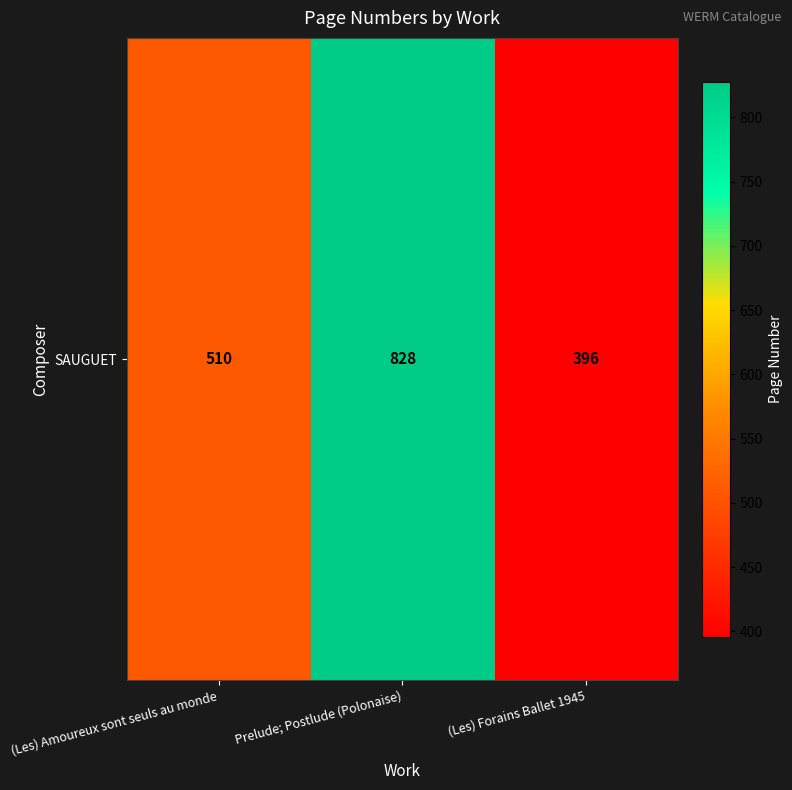

Which label corresponds to the largest value in the chart?

Prelude; Postlude (Polonaise)